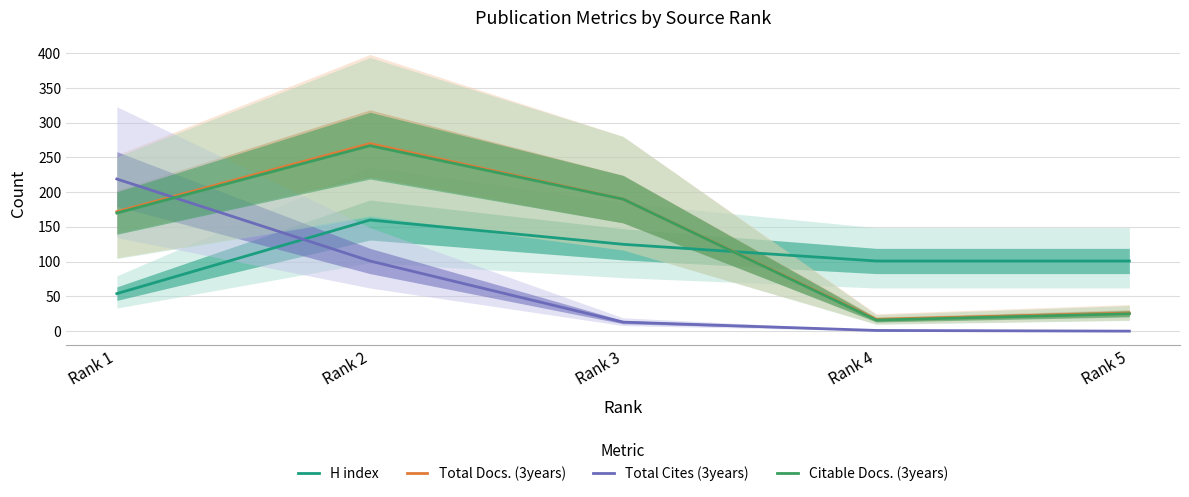

How many values in the Citable Docs. (3years) series exceed 170?

2